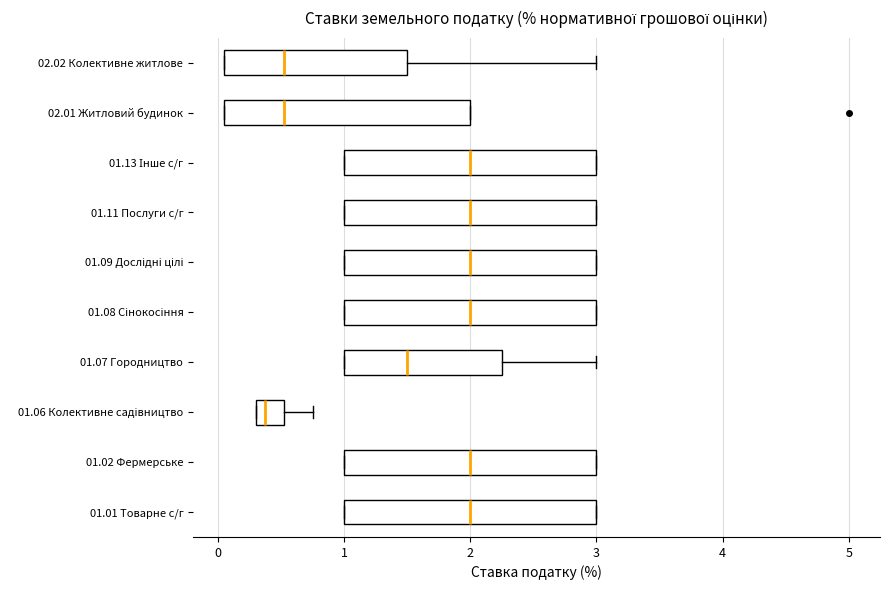

Where is the left edge of the box for 01.09 Дослідні цілі on the x-axis? The values are not printed on the chart, so give them approximately, as read against the axis.

1.0